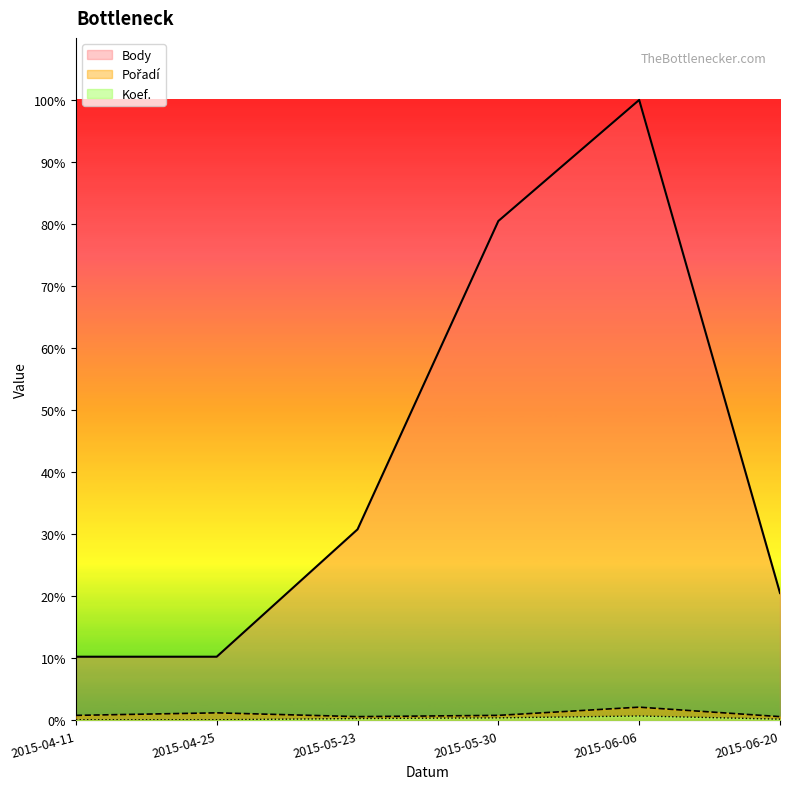

How many lines are shown in the chart?

3